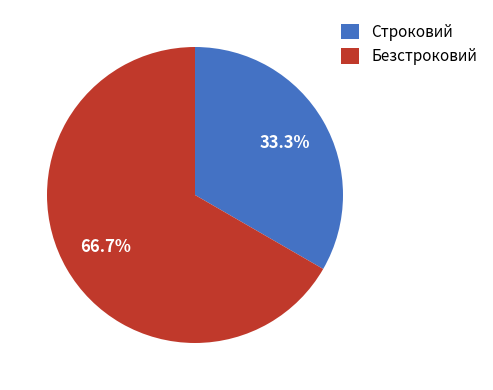

To the nearest percent, what is the average slice percentage?

50%